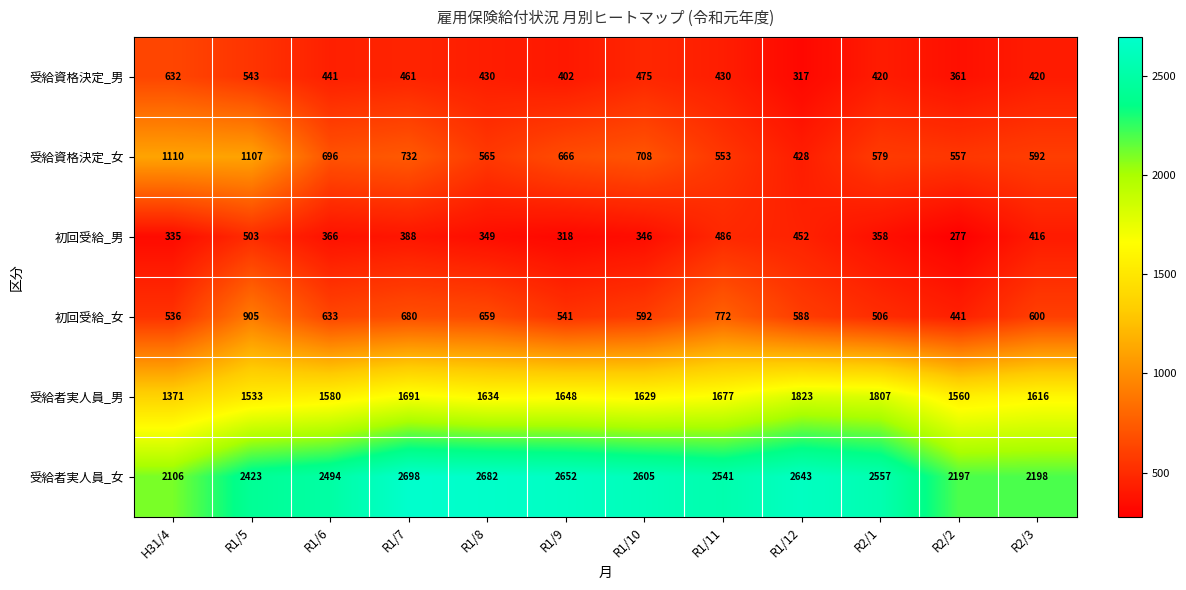

What is the highest value of the 受給資格決定_女 series?

1110